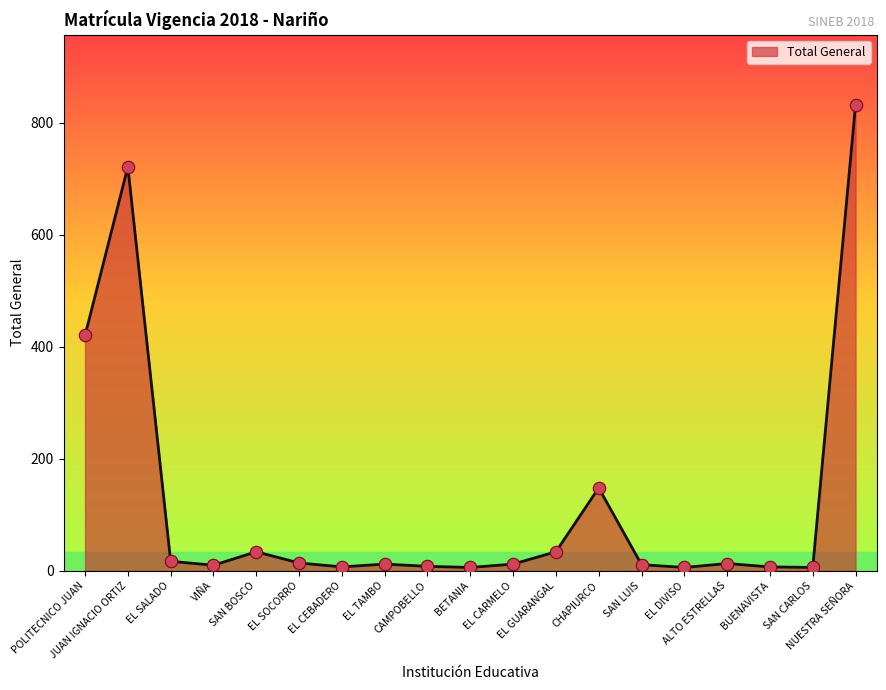

What is the difference between the maximum and minimum values?

826